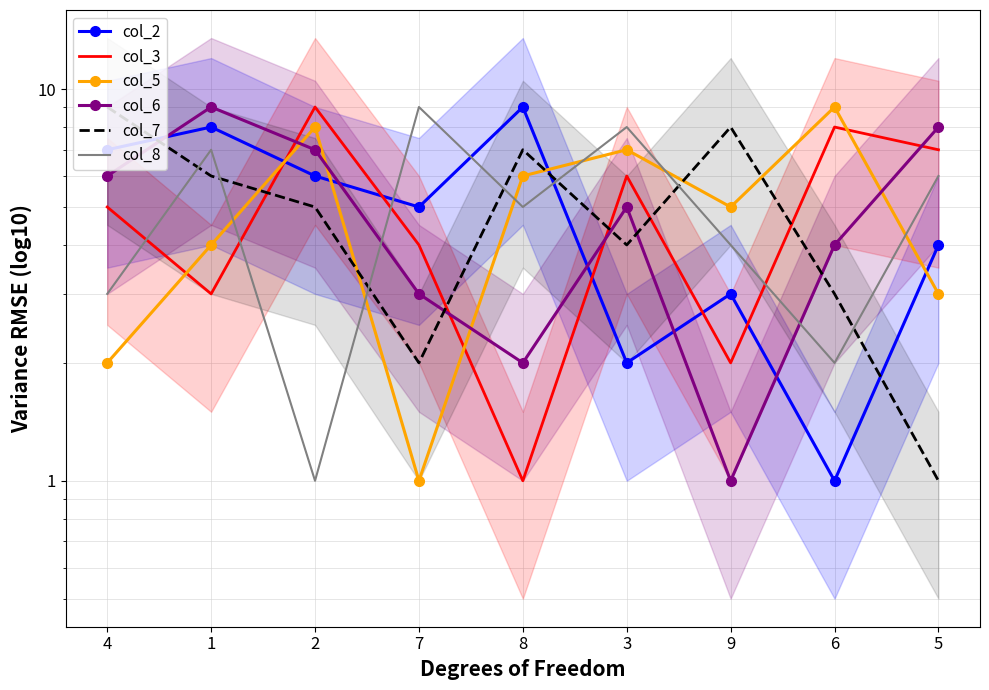

What is the maximum value for col_7?

9